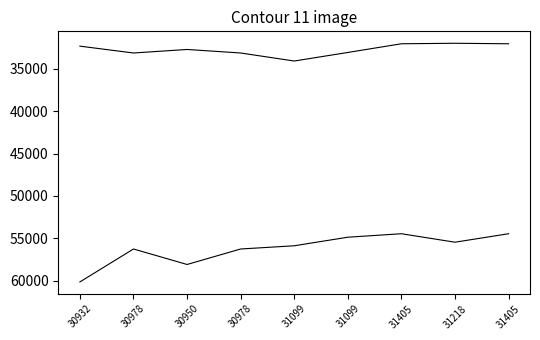

Reading right to left, extract all data points from this chart.

Total: 31405=54450	31218=55449	31405=54450	31099=54860	31099=55870	30978=56249	30950=58076	30978=56249	30932=60132
Retained Earnings: 31405=32048	31218=31989	31405=32048	31099=33073	31099=34083	30978=33136	30950=32720	30978=33136	30932=32329